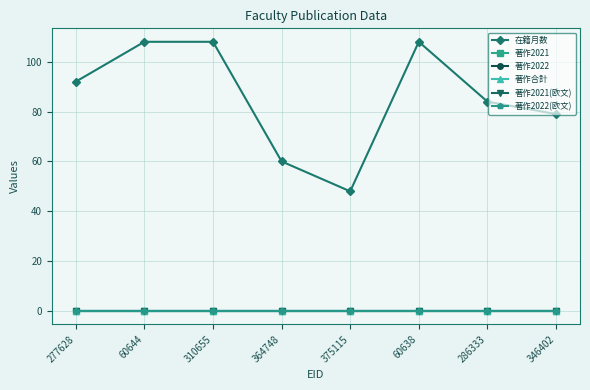

Does the chart have visible grid lines?

Yes